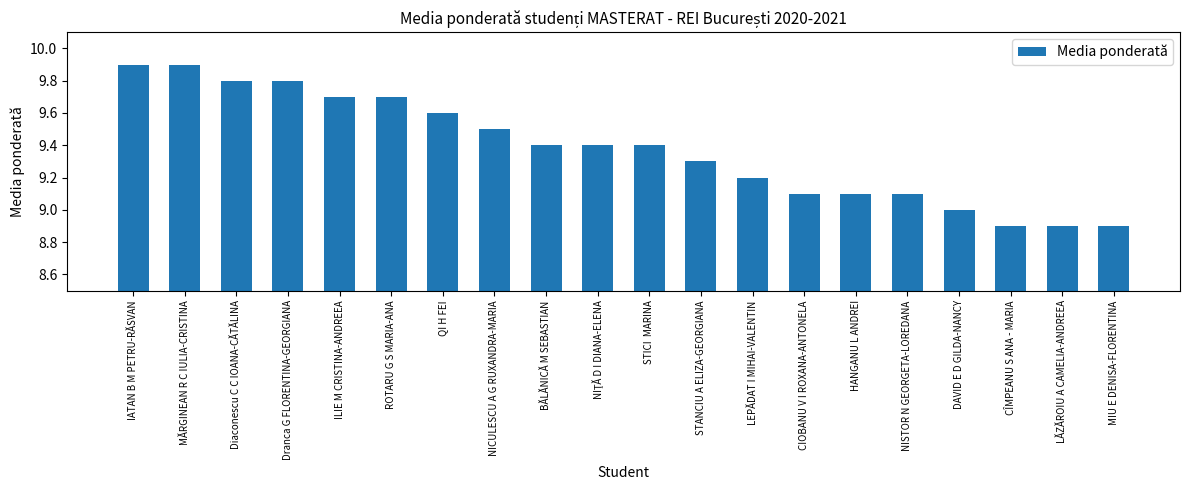

Which has a higher value, NISTOR N GEORGETA-LOREDANA or Dranca G FLORENTINA-GEORGIANA?

Dranca G FLORENTINA-GEORGIANA